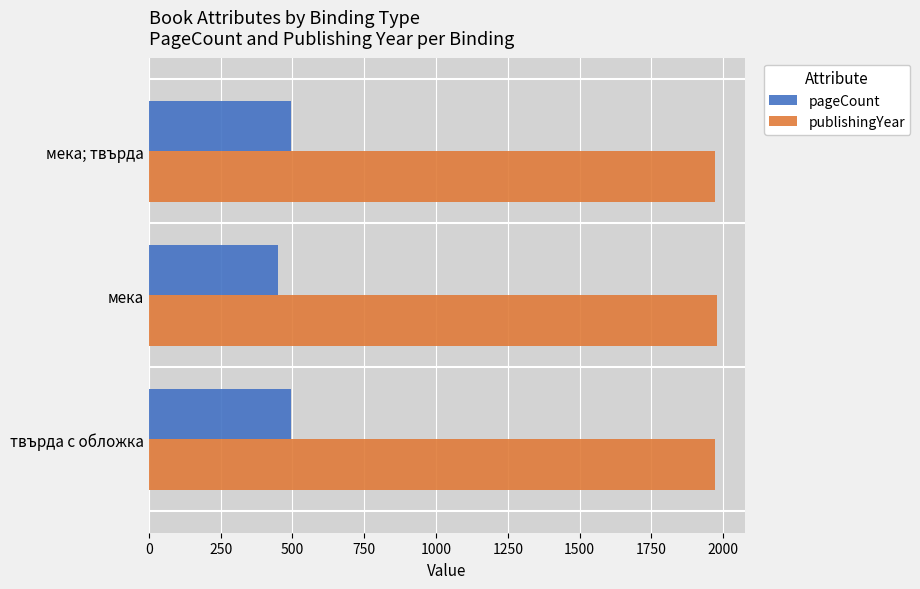

What is the maximum value shown in the chart?

1977.0